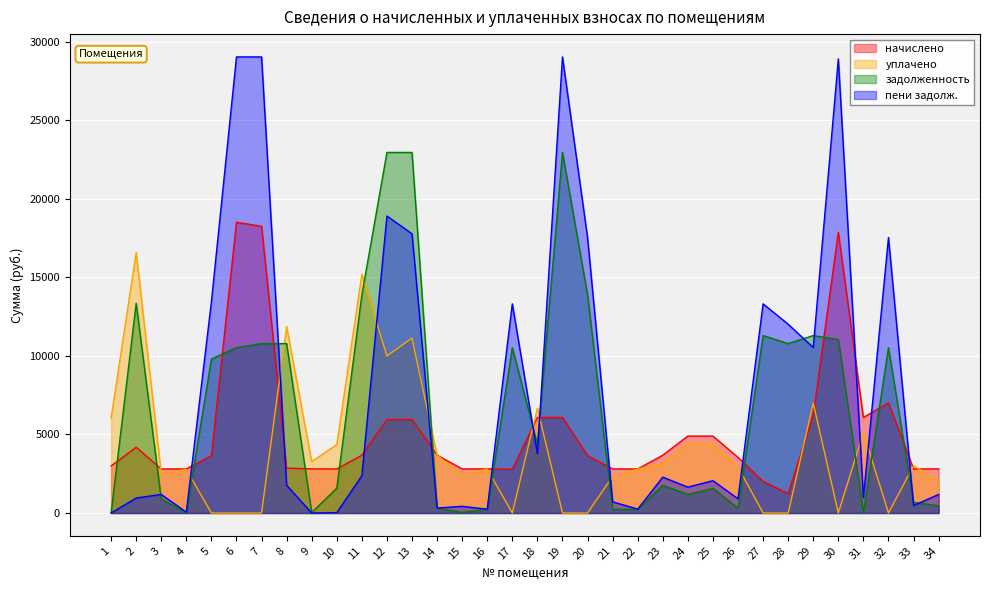

What is the total value across all series at 32?

35082.7